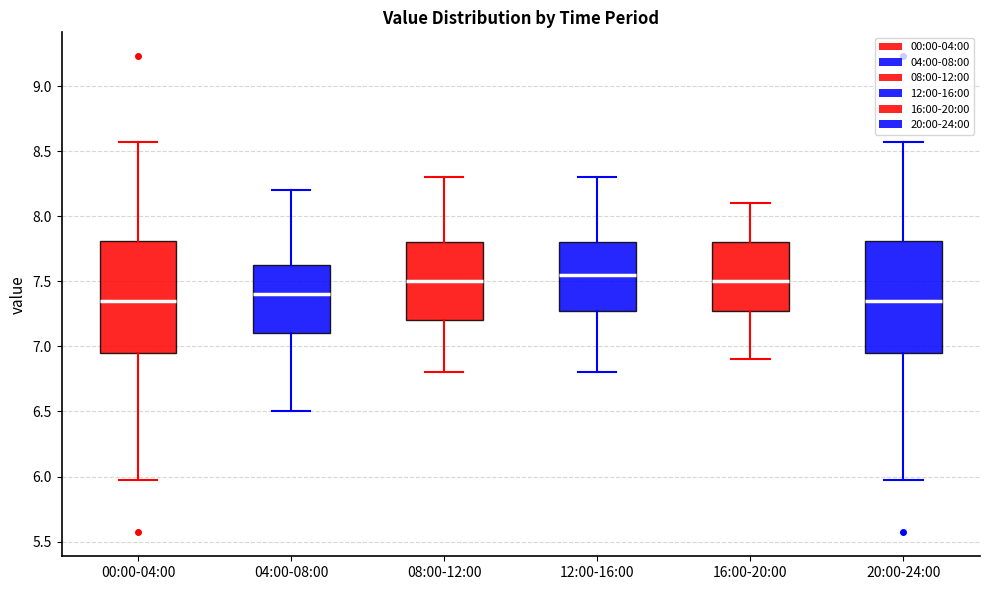

Reading left to right, transcribe this box plot: for each box, give where its median line is, the range the box spans, and where its two whiskers end, as read against the y-axis. The values are not printed on the chart, so give them approximately, as read against the axis.

00:00-04:00: median 7.35, box 6.95 to 7.80, whiskers 5.95 to 8.55
04:00-08:00: median 7.40, box 7.10 to 7.65, whiskers 6.50 to 8.20
08:00-12:00: median 7.50, box 7.20 to 7.80, whiskers 6.80 to 8.30
12:00-16:00: median 7.55, box 7.30 to 7.80, whiskers 6.80 to 8.30
16:00-20:00: median 7.50, box 7.30 to 7.80, whiskers 6.90 to 8.10
20:00-24:00: median 7.35, box 6.95 to 7.80, whiskers 5.95 to 8.55